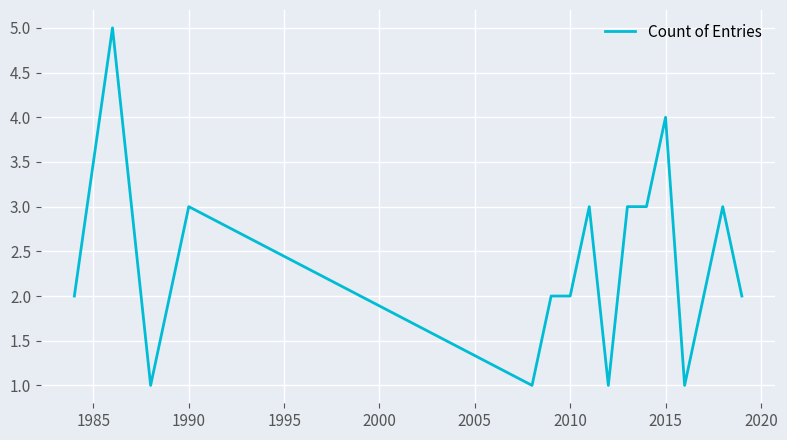

What is the maximum value shown in the chart?

5